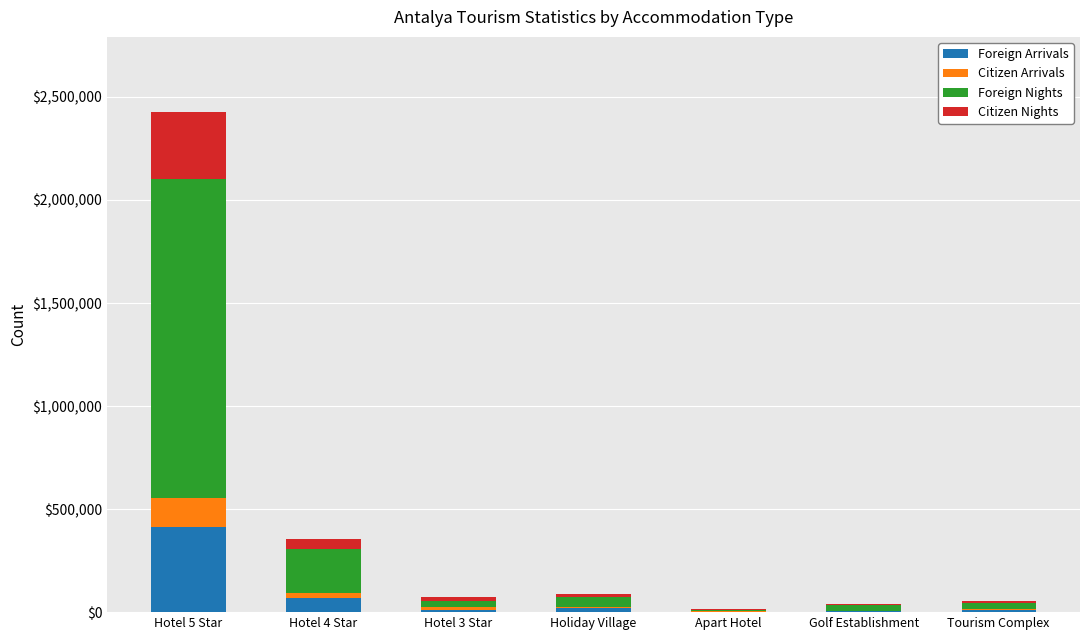

Which category has the highest value in the Foreign Arrivals series?

Hotel 5 Star